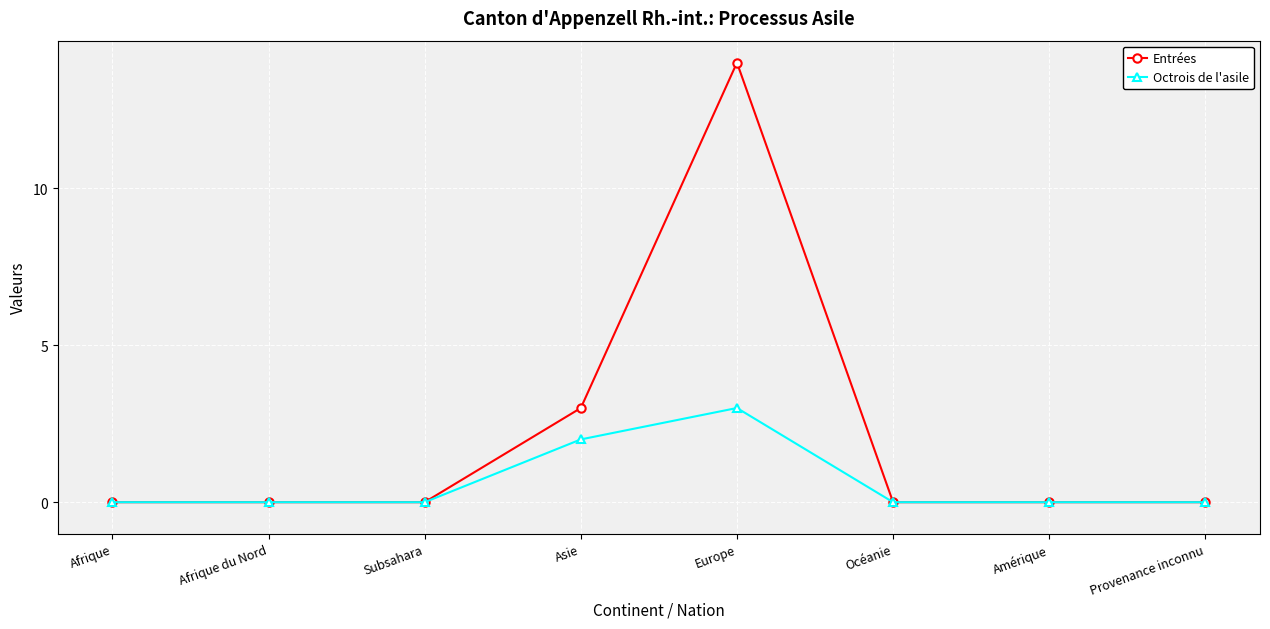

True or false: Octrois de l'asile has more than 2 interior local peaks.

False